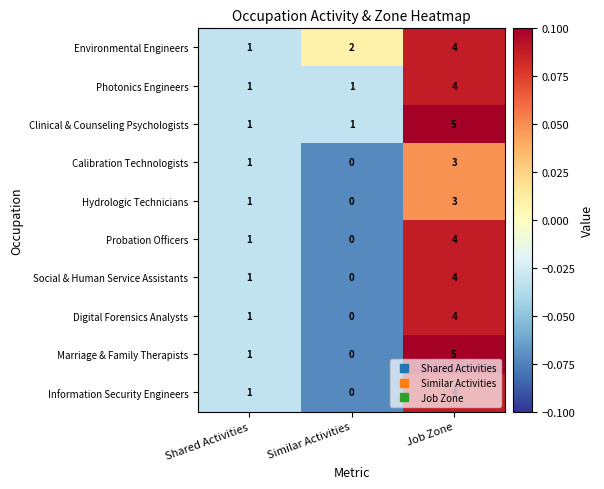

What is the total value across all series at Job Zone?

40